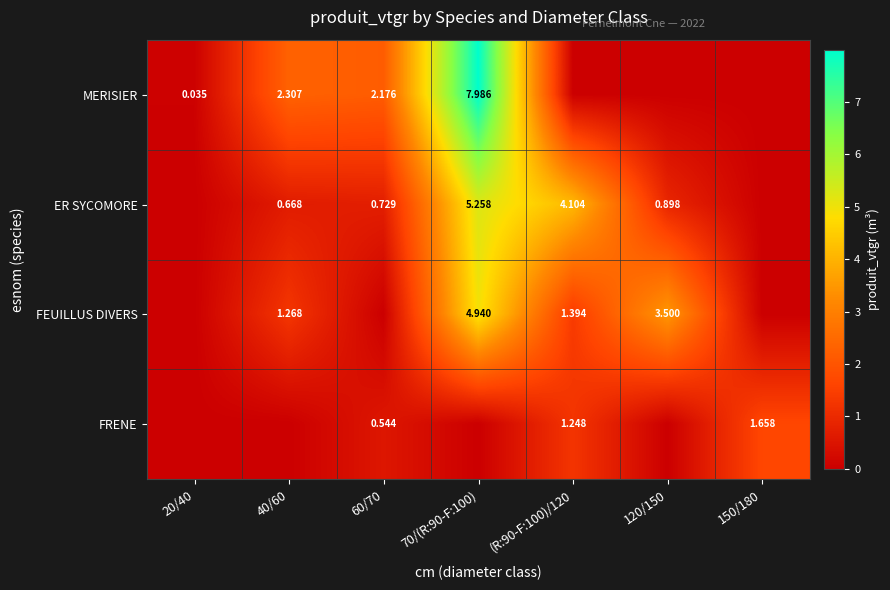

Which series has the largest total across all categories?

MERISIER